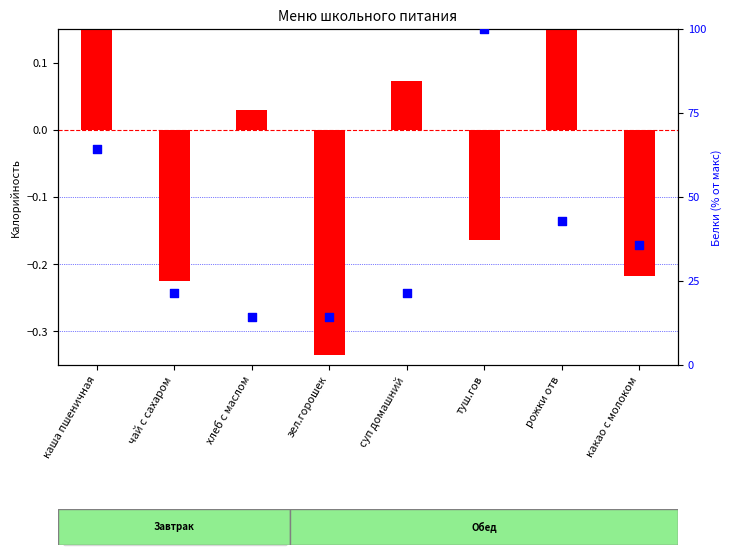

Which series has the widest spread of Y values?

percentile rank within the sample (Белки)